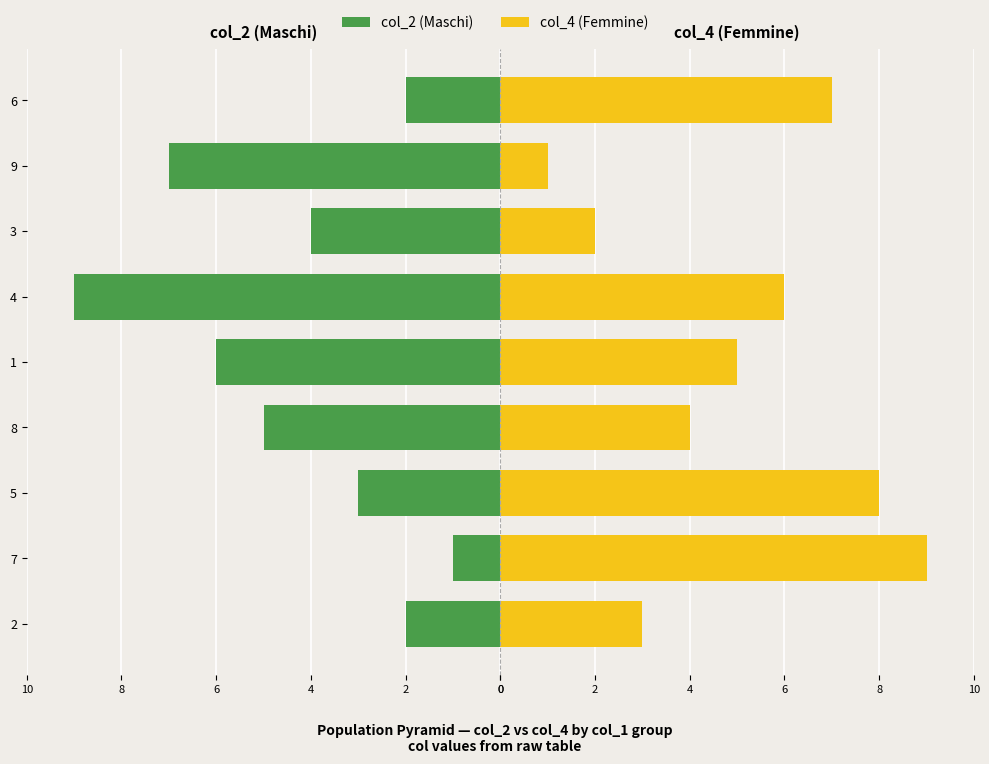

Is it true that col_4 (Femmine) equals 2 at 9?

False